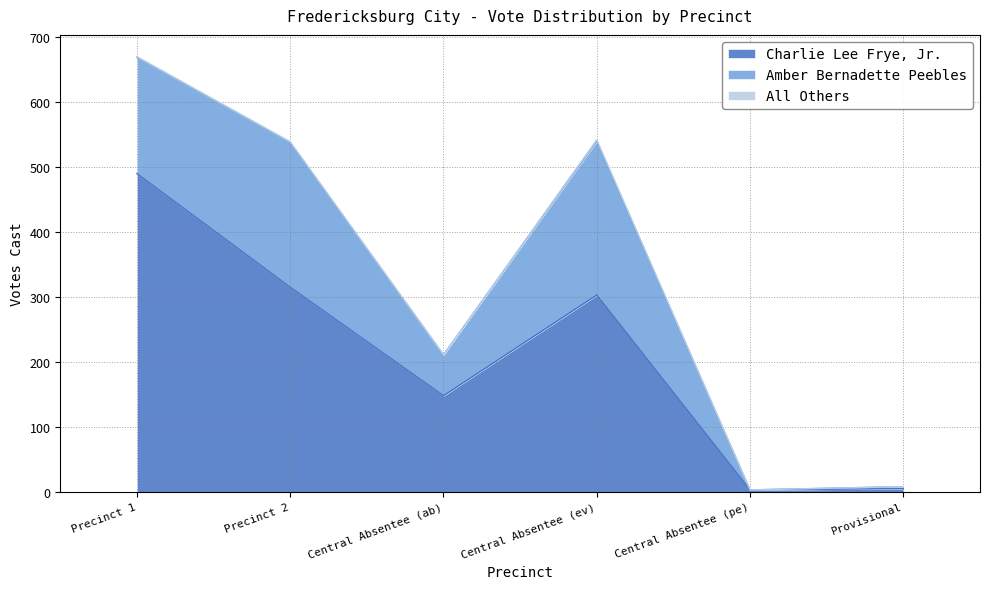

Reading left to right, list all the values displayed in this chart.

Charlie Lee Frye, Jr.: 490	315	148	303	3	5
Amber Bernadette Peebles: 179	223	63	237	0	3
All Others: 1	1	0	2	0	0